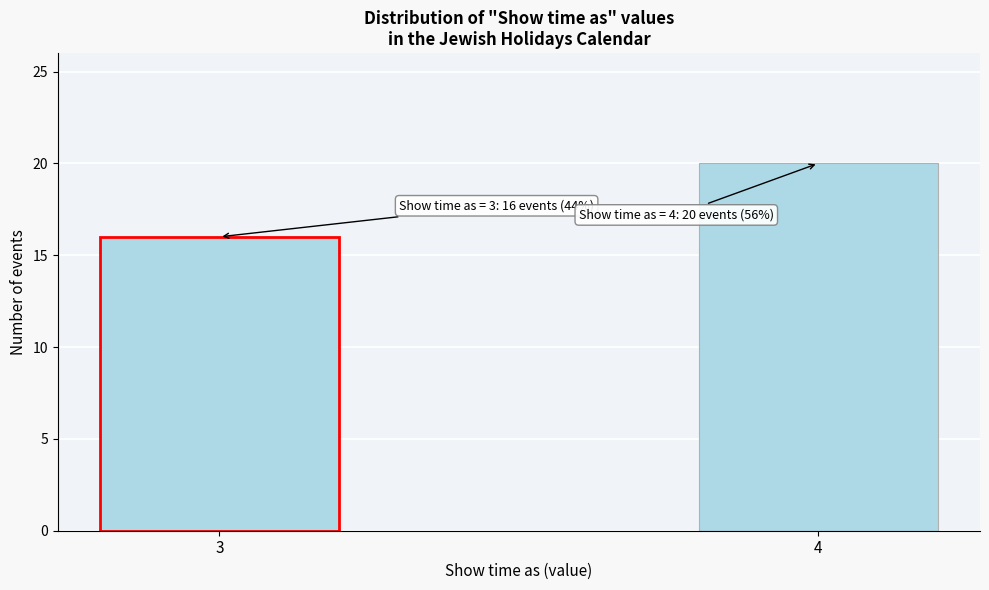

Reading right to left, extract all data points from this chart.

20	16